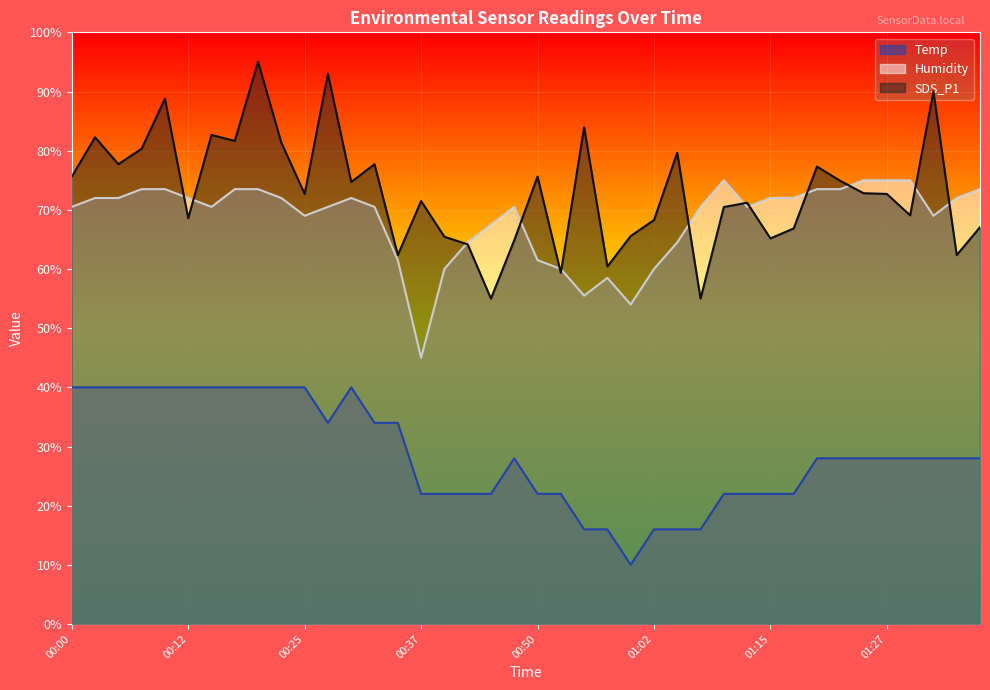

What is the sum of the SDS_P1 values at 00:42 and 00:32?

141.9